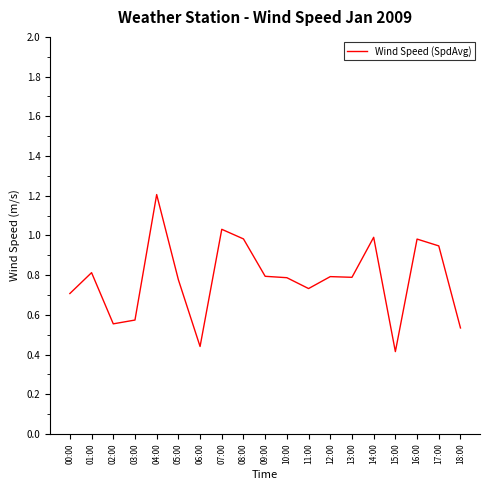

True or false: the data shows 0.8 at 10:00.

True